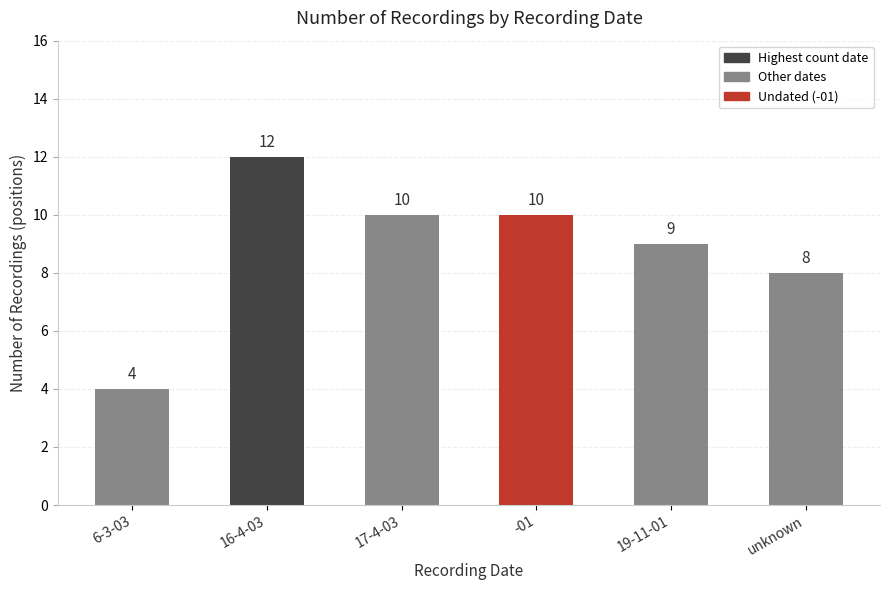

Are the bars horizontal?

No